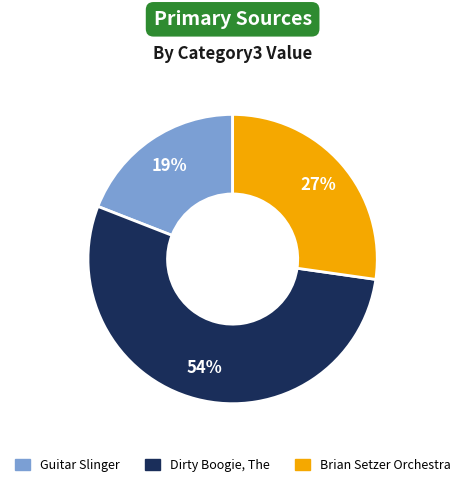

What is the smallest slice in the pie chart?

Guitar Slinger